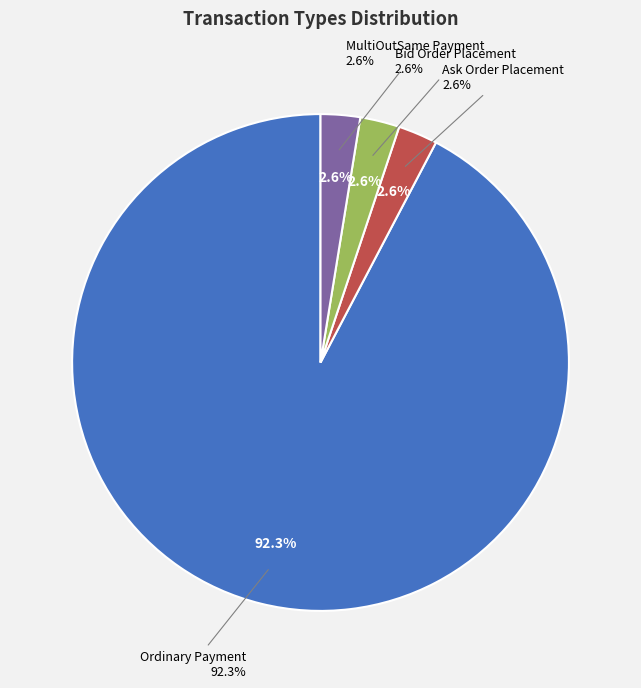

Which category accounts for the majority?

Ordinary Payment